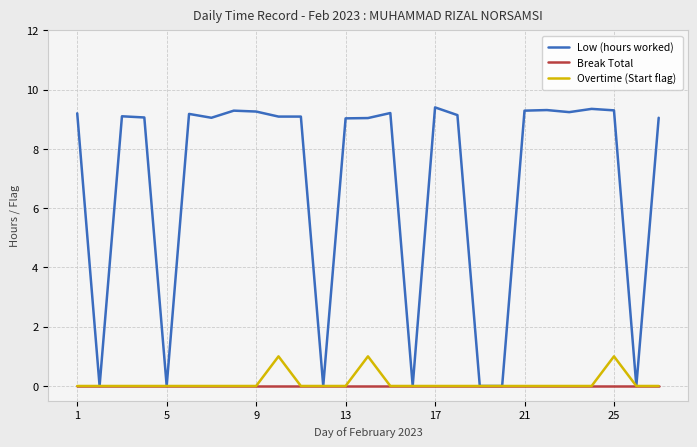

Which series has the largest total across all categories?

Low (hours worked)